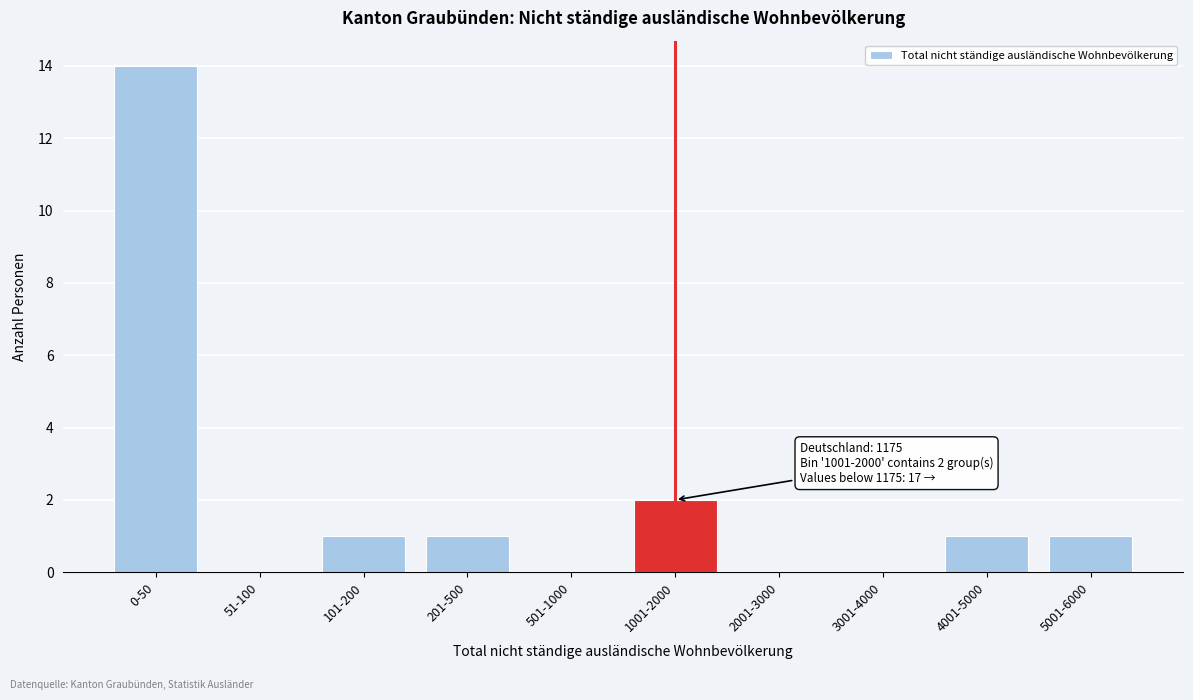

Reading left to right, extract all data points from this chart.

0-50=14	51-100=0	101-200=1	201-500=1	501-1000=0	1001-2000=2	2001-3000=0	3001-4000=0	4001-5000=1	5001-6000=1